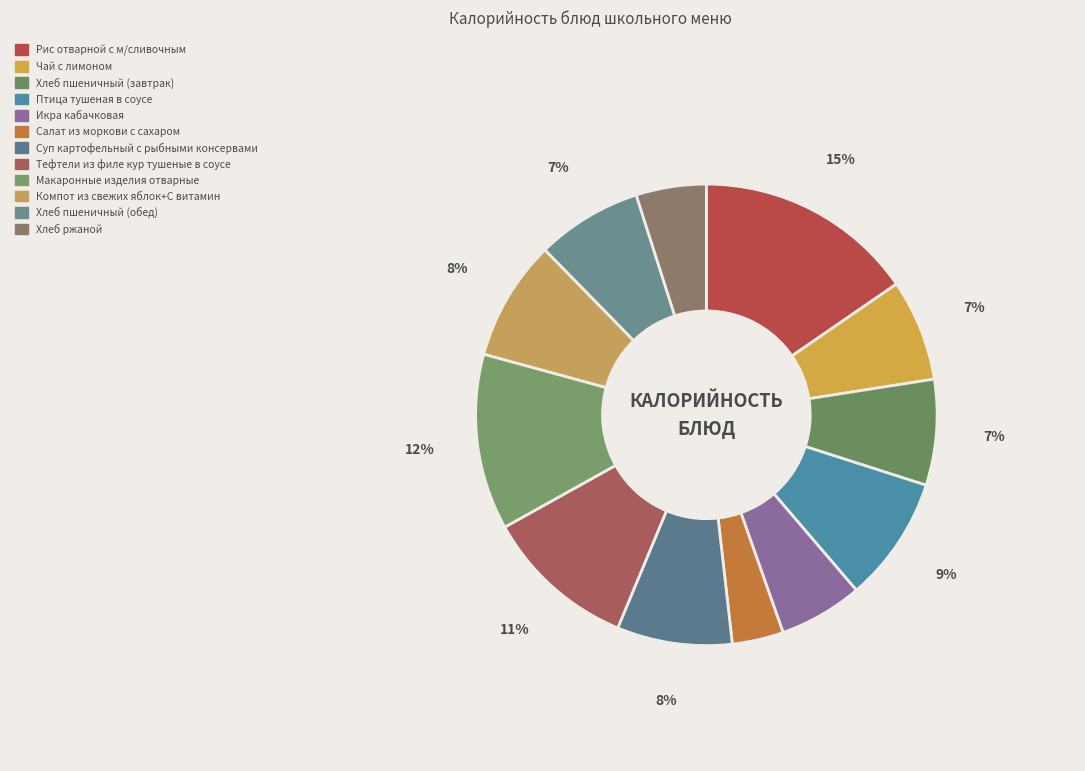

What is the largest slice in the pie chart?

Рис отварной с м/сливочным